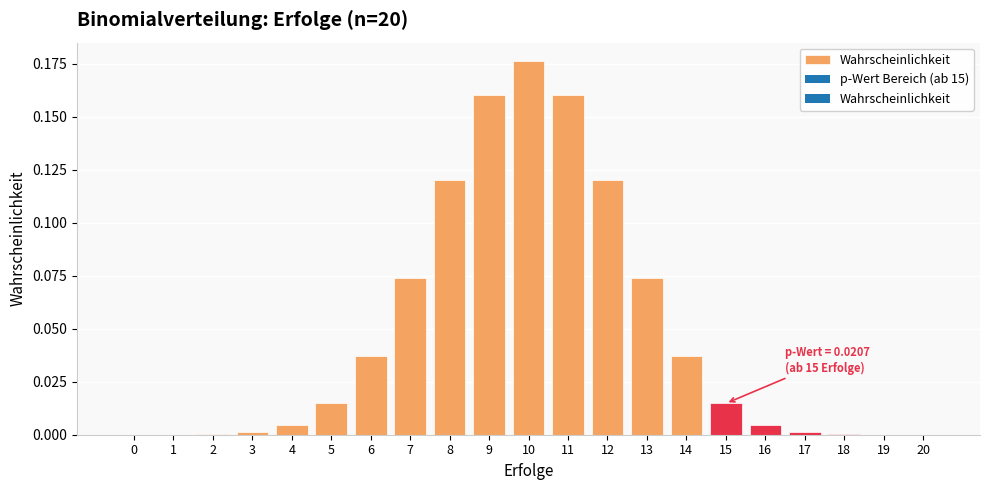

What is the sum of all values?

1.0